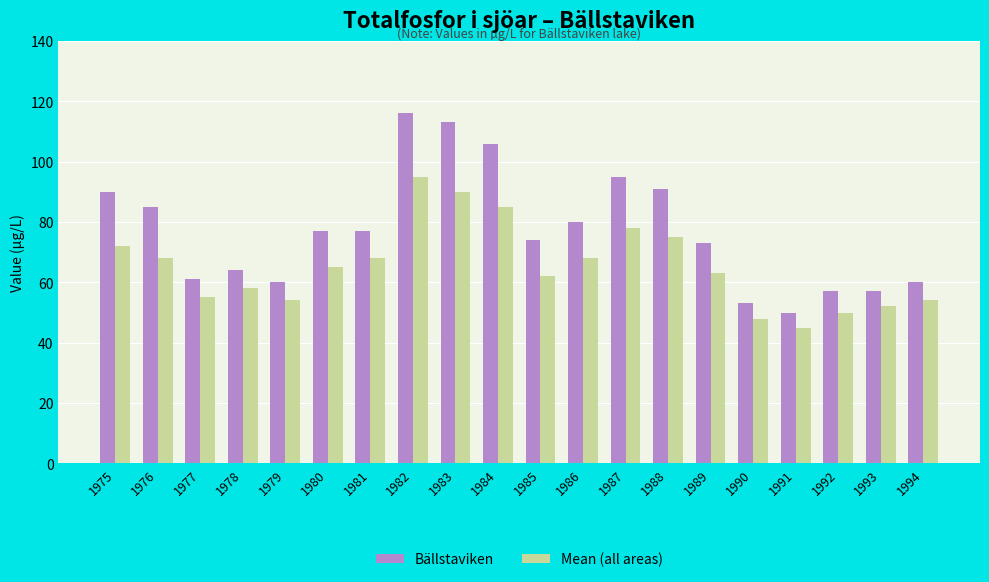

Reading right to left, transcribe all the data shown in this chart.

Bällstaviken: 1994=60	1993=57	1992=57	1991=50	1990=53	1989=73	1988=91	1987=95	1986=80	1985=74	1984=106	1983=113	1982=116	1981=77	1980=77	1979=60	1978=64	1977=61	1976=85	1975=90
Mean (all areas): 1994=54	1993=52	1992=50	1991=45	1990=48	1989=63	1988=75	1987=78	1986=68	1985=62	1984=85	1983=90	1982=95	1981=68	1980=65	1979=54	1978=58	1977=55	1976=68	1975=72